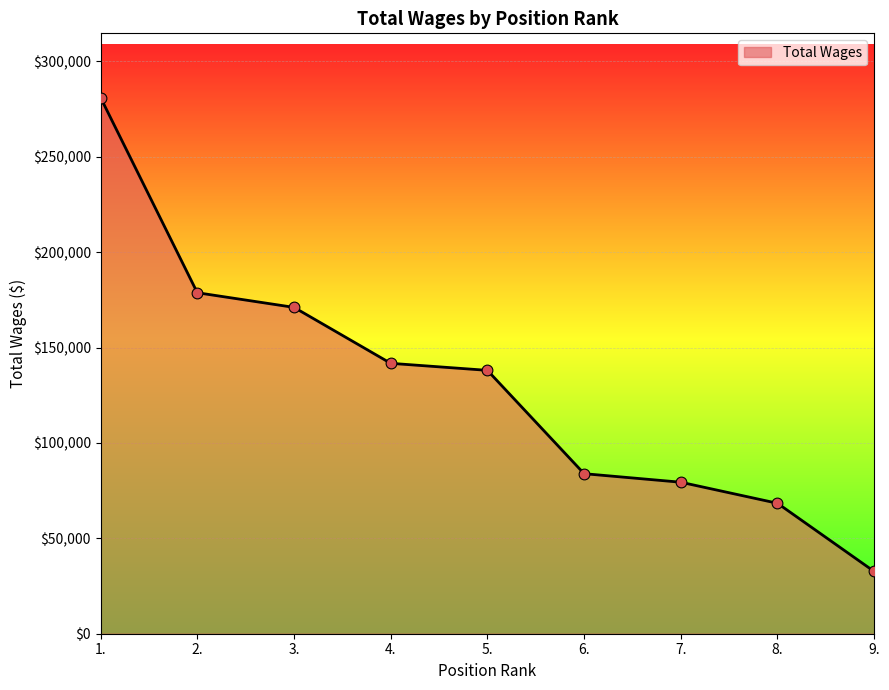

What is the change in value from 7. to 8.?

-11036